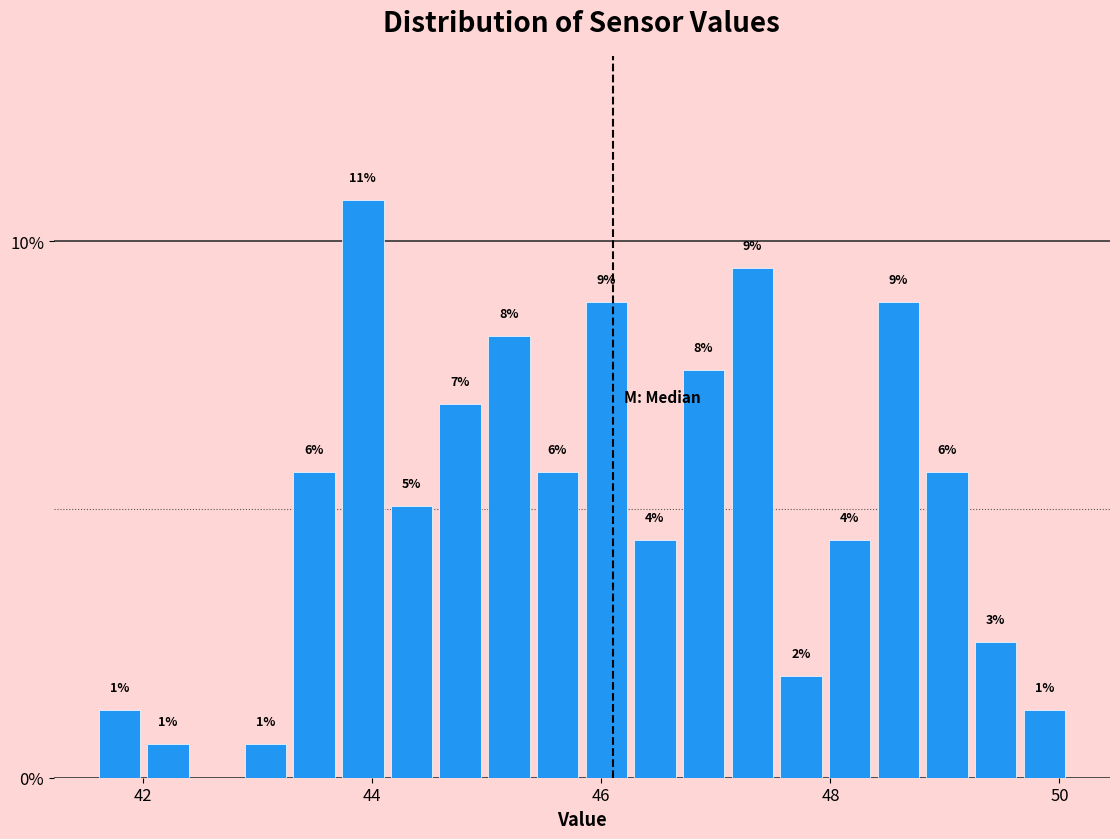

Around what value on the x-axis is the tallest bar? Give the approximate position of its centre, as read against the axis.

44.0